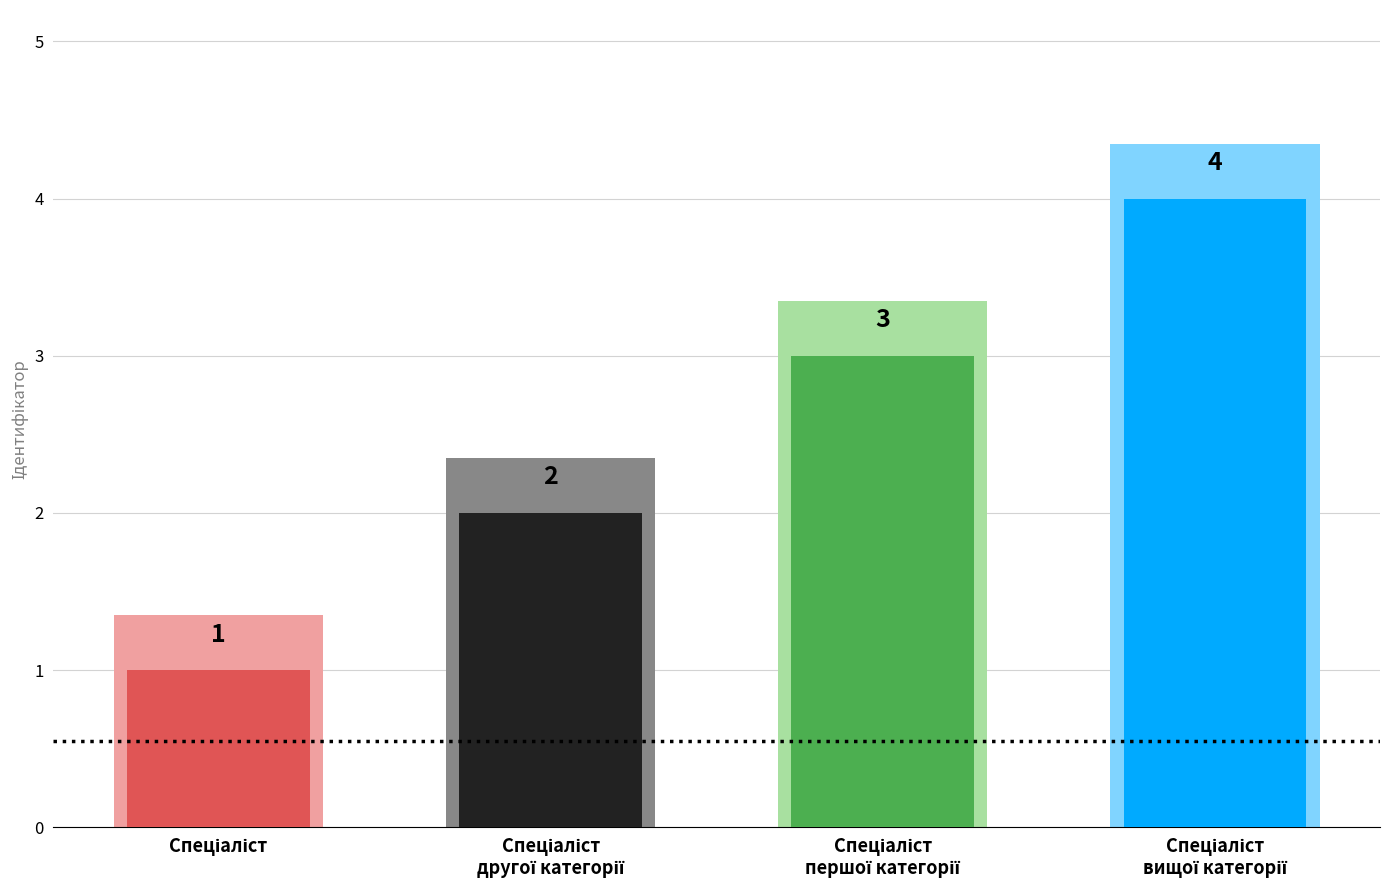

Reading left to right, list all the values displayed in this chart.

1	2	3	4